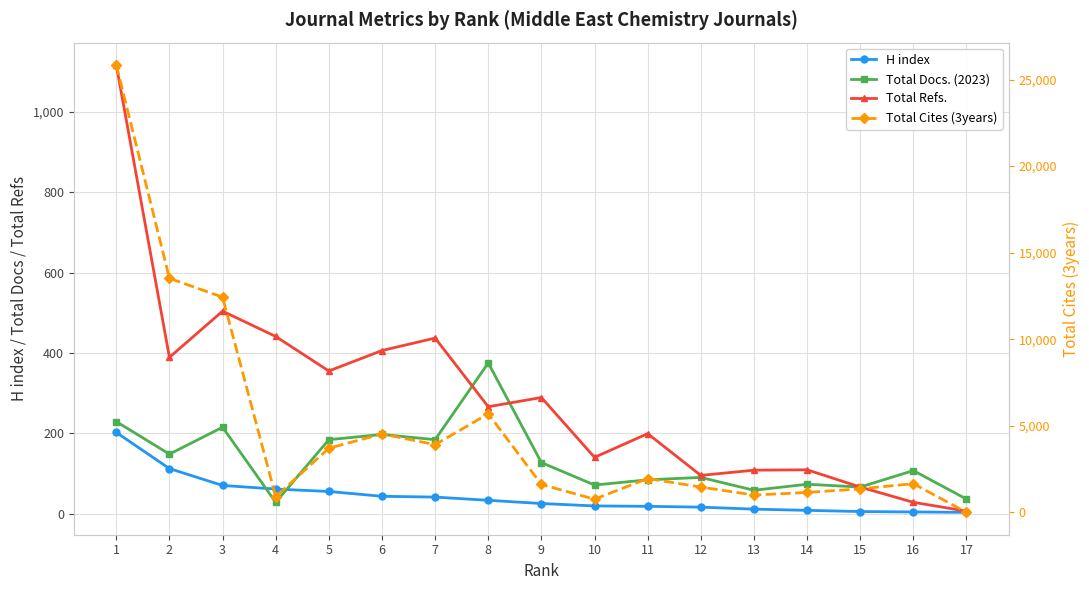

At which category does Total Cites (3years) reach its first local valley?

4